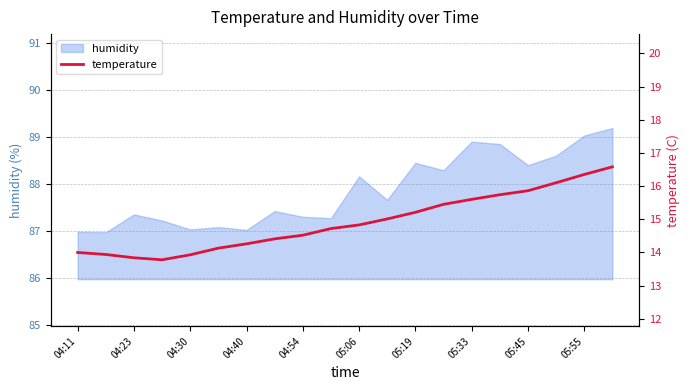

Reading right to left, transcribe all the data shown in this chart.

16.6	16.4	16.1	15.9	15.7	15.6	15.4	15.2	15.0	14.8	14.7	14.5	14.4	14.3	14.1	13.9	13.8	13.8	13.9	14.0